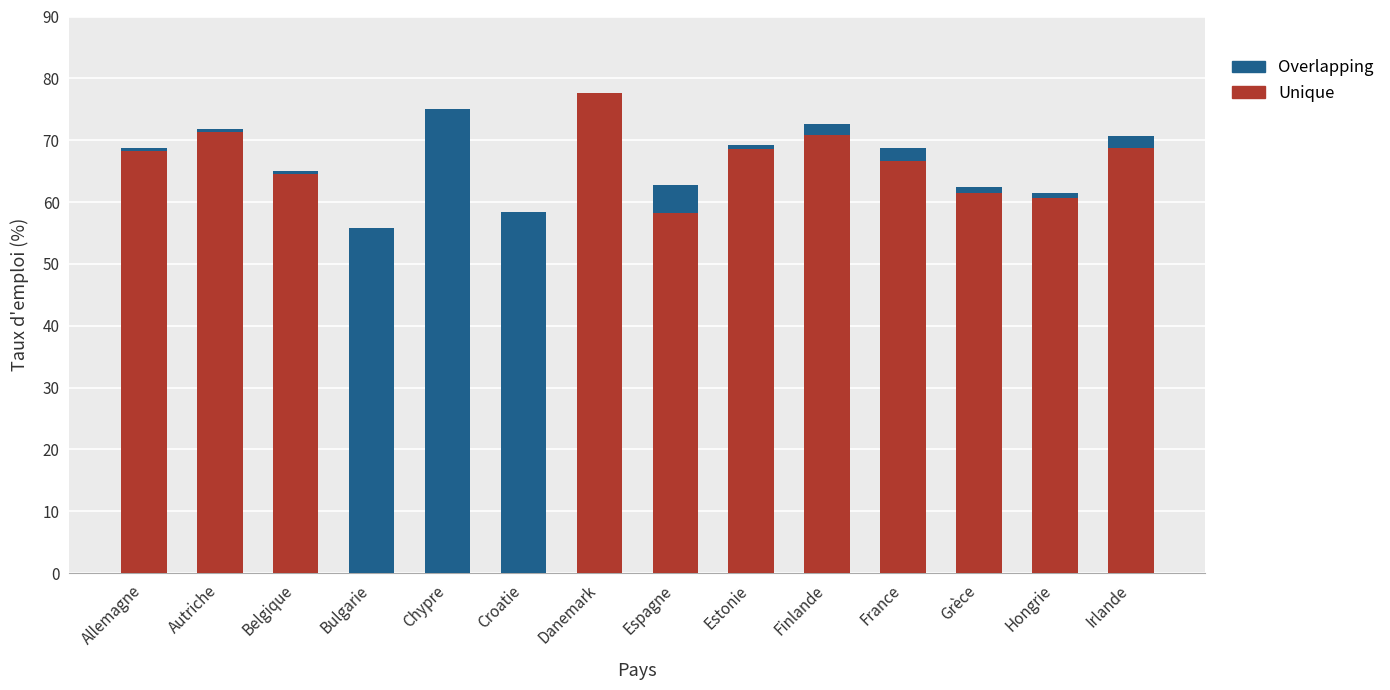

True or false: Unique has a value of 0.0 at Croatie.

True